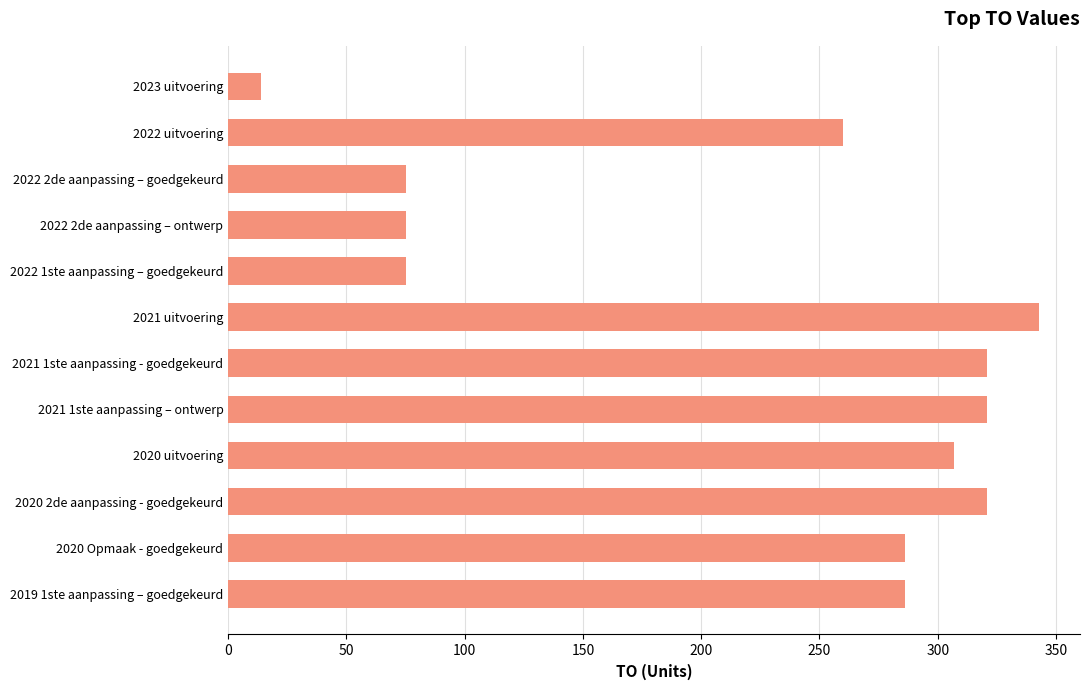

What is the change in value from 2022 uitvoering to 2020 Opmaak - goedgekeurd?

+26